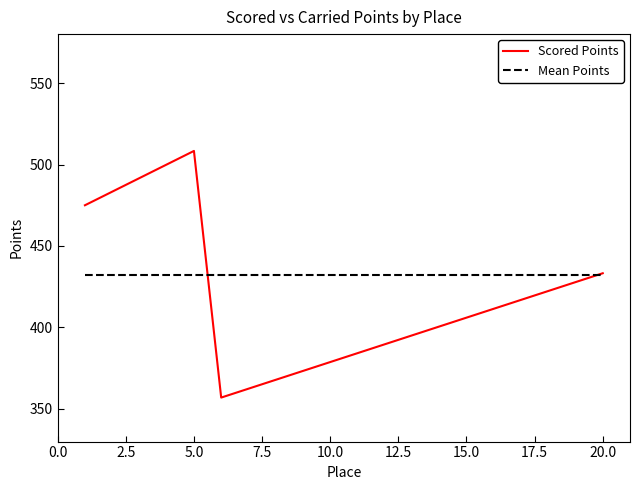

What is the minimum value shown in the chart?

357.0